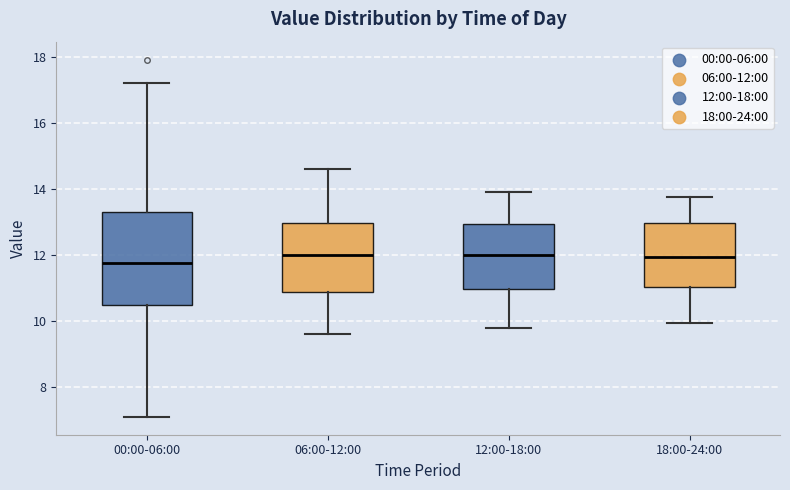

Reading left to right, transcribe this box plot: for each box, give where its median line is, the range the box spans, and where its two whiskers end, as read against the y-axis. The values are not printed on the chart, so give them approximately, as read against the axis.

00:00-06:00: median 11.8, box 10.4 to 13.2, whiskers 7.2 to 17.2
06:00-12:00: median 12.0, box 10.8 to 13.0, whiskers 9.6 to 14.6
12:00-18:00: median 12.0, box 11.0 to 13.0, whiskers 9.8 to 14.0
18:00-24:00: median 12.0, box 11.0 to 13.0, whiskers 10.0 to 13.8